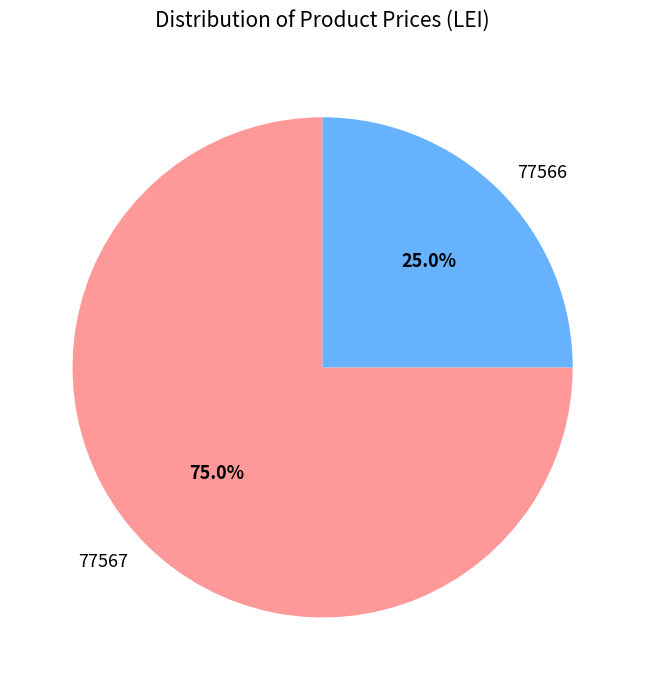

Combined, do 77566 and 77567 account for over 50%?

Yes